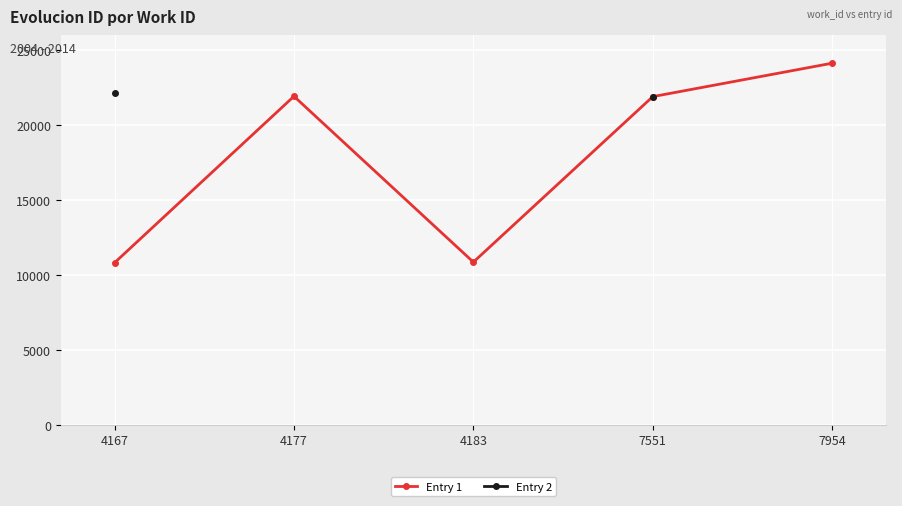

What is the maximum value shown in the chart?

24122.0